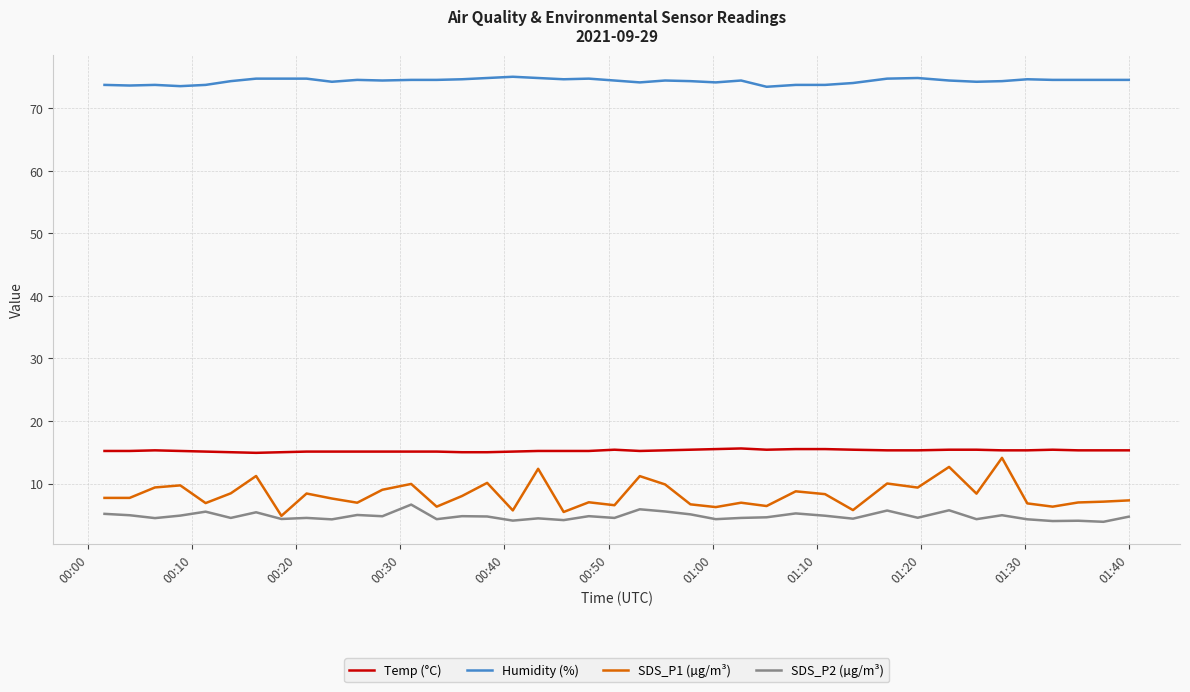

What is the lowest value of the Temp (°C) series?

14.9